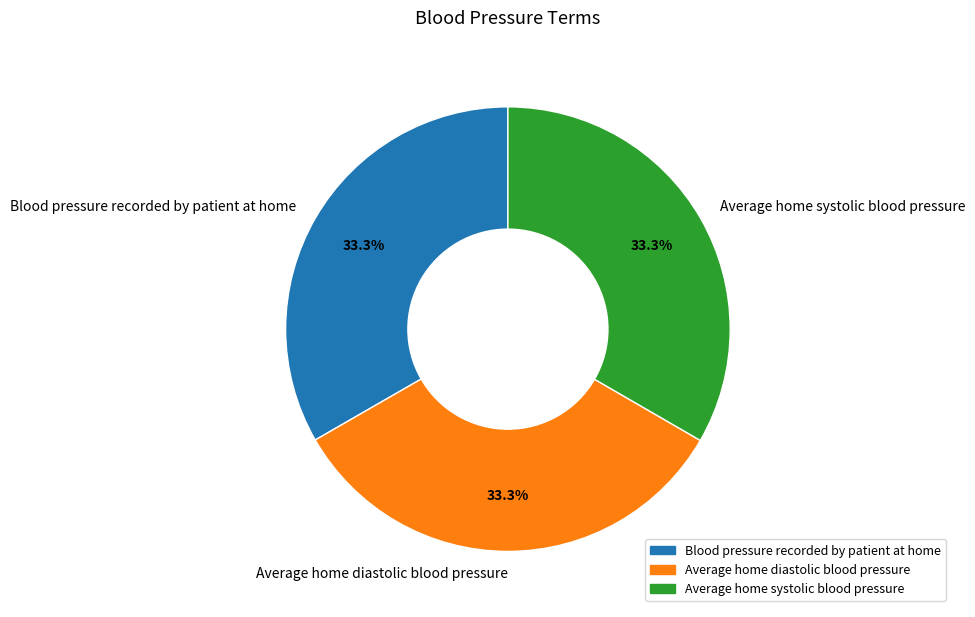

Approximately how many times larger is the value at Blood pressure recorded by patient at home compared to Average home systolic blood pressure?

1.0